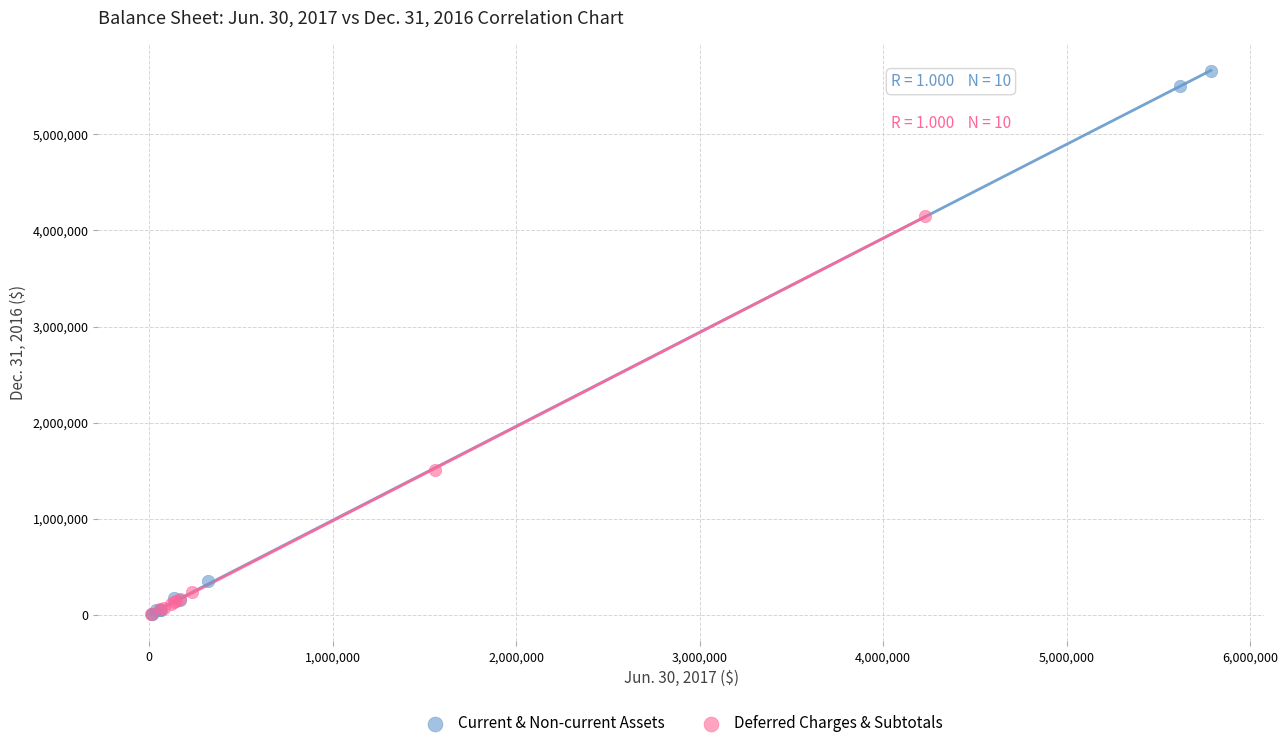

Which series reaches the maximum Y coordinate?

Current & Non-current Assets